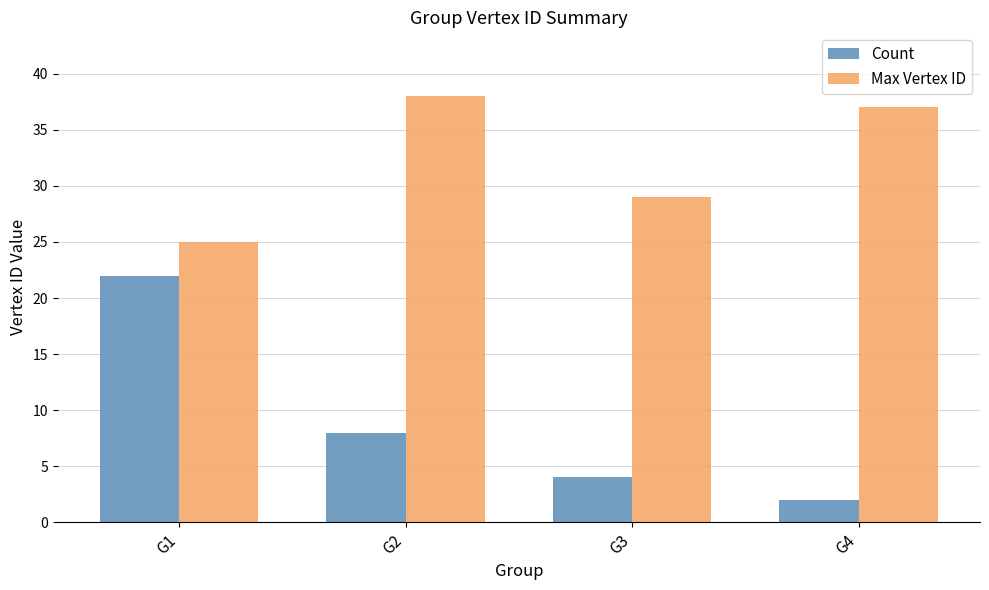

At which category is the sum across all series the highest?

G1